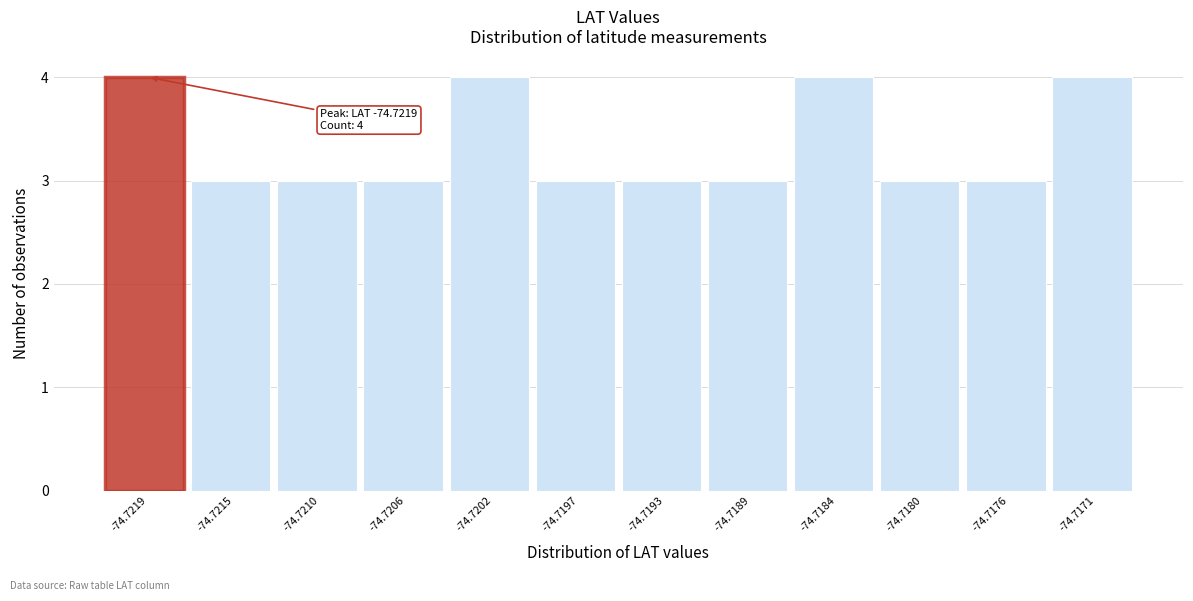

Reading left to right, list all the values displayed in this chart.

4	3	3	3	4	3	3	3	4	3	3	4